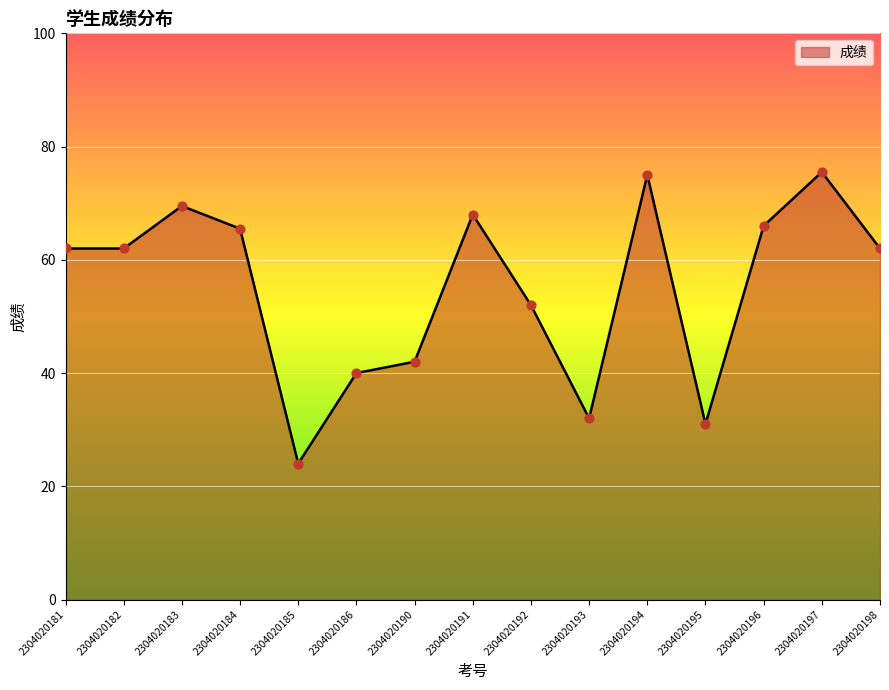

Approximately how many times larger is the value at 2304020184 compared to 2304020183?

0.9